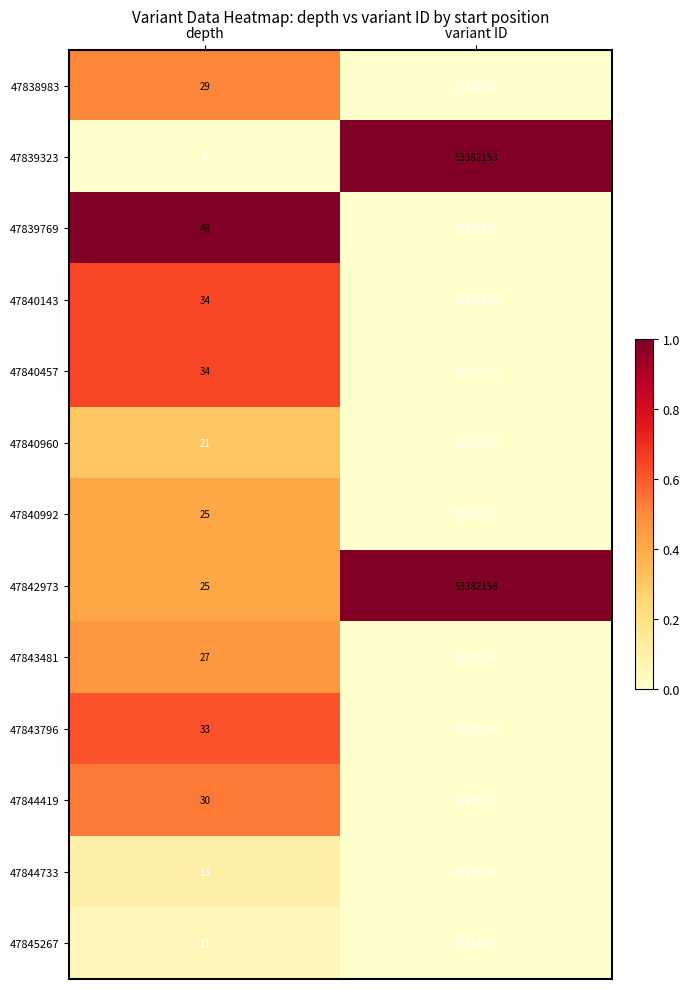

At which category does the chart reach its peak across all series?

variant ID